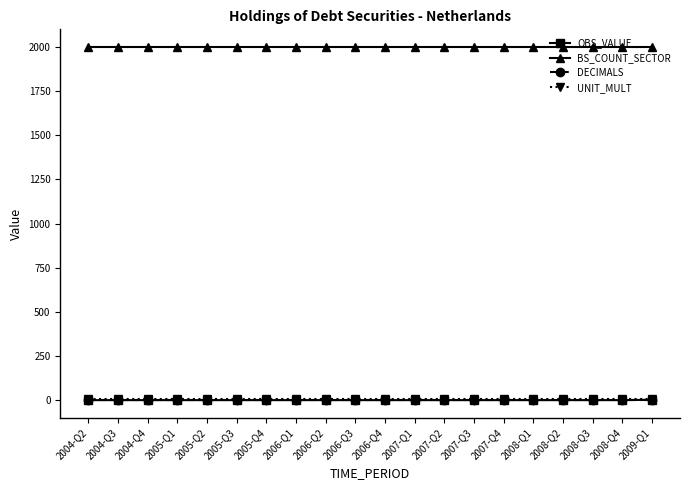

What is the highest value of the BS_COUNT_SECTOR series?

2000